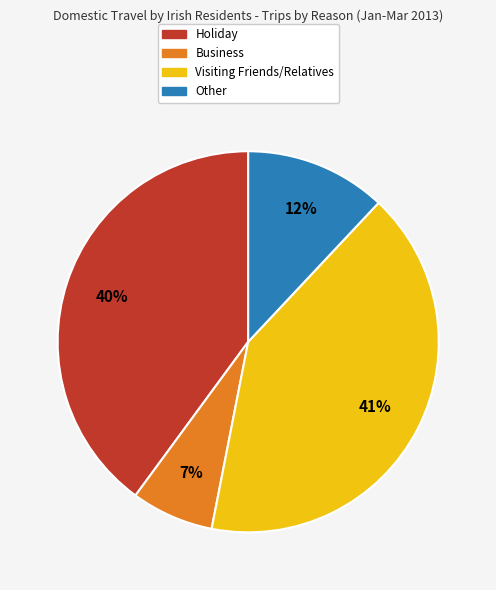

Which slice is the largest?

Visiting Friends/Relatives